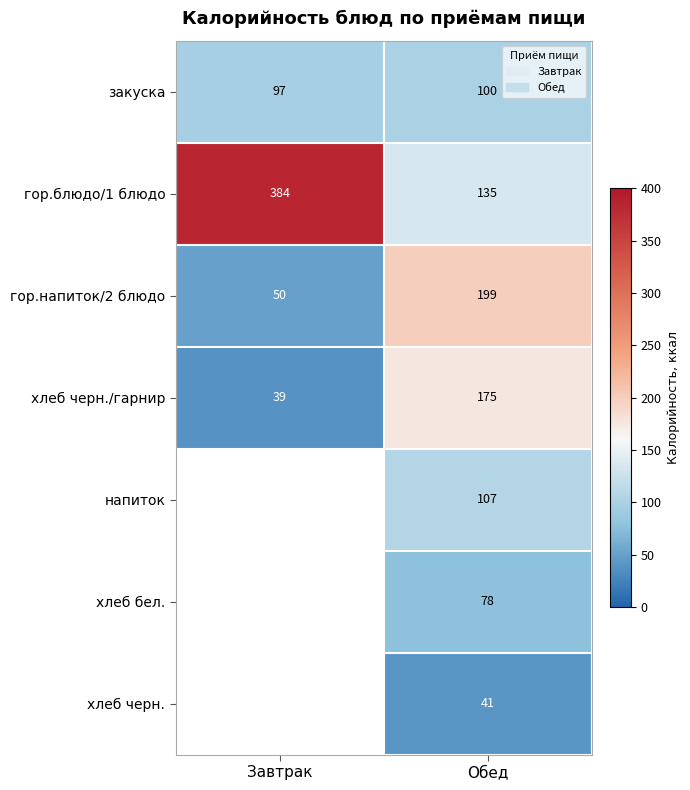

What is the difference between the хлеб черн./гарнир values at Обед and Завтрак?

136